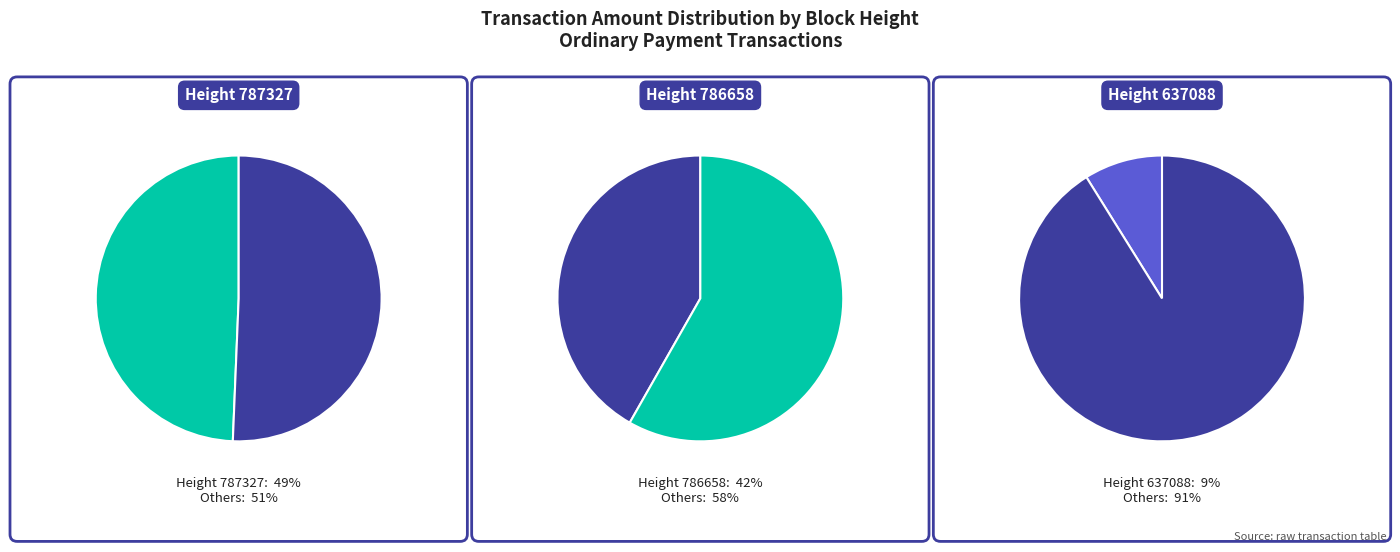

The 786658 slice represents 31% of the pie. True or false?

False